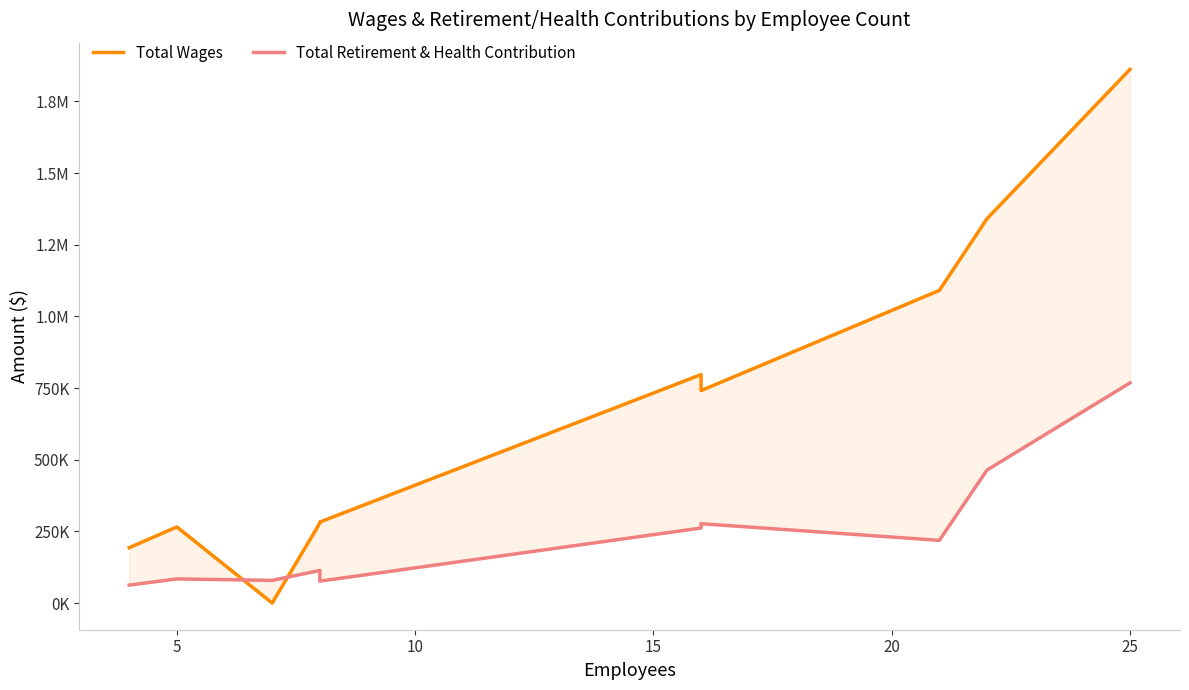

What is the lowest value of the Total Retirement & Health Contribution series?

62600